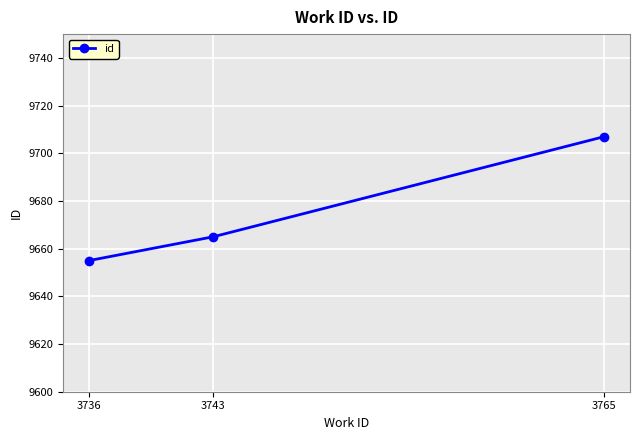

What is the maximum value shown in the chart?

9707